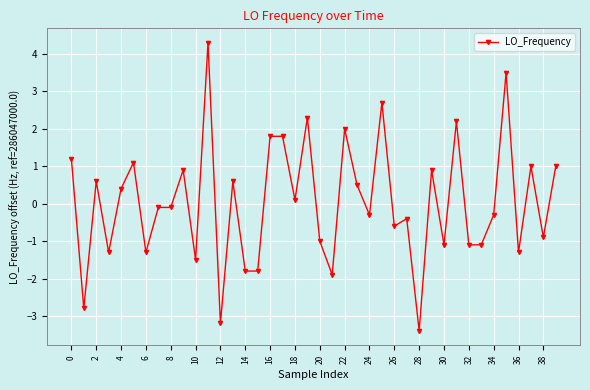

What is the maximum value shown in the chart?

4.3